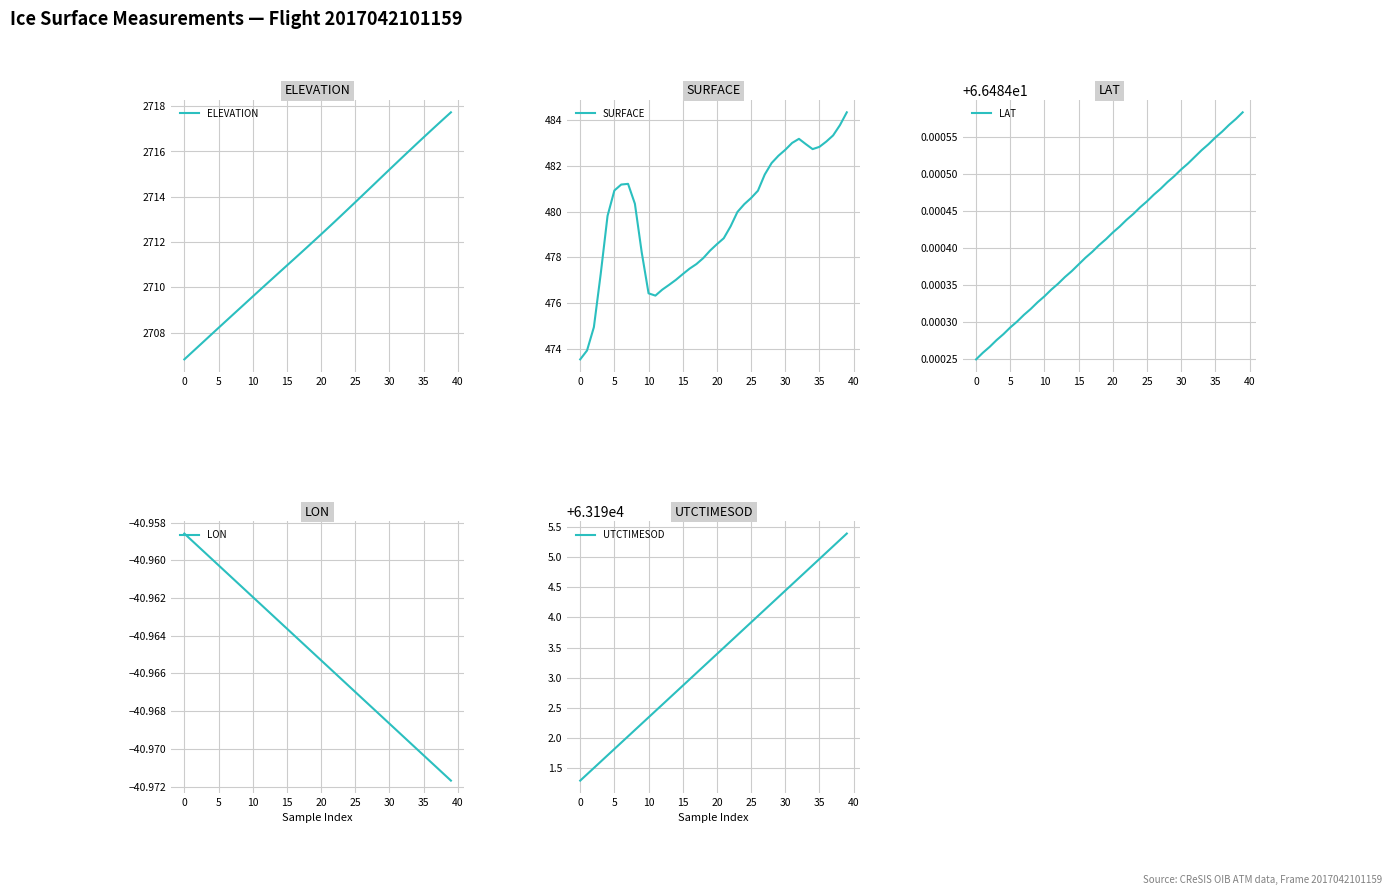

Where does the UTCTIMESOD series first go above 63193?

17